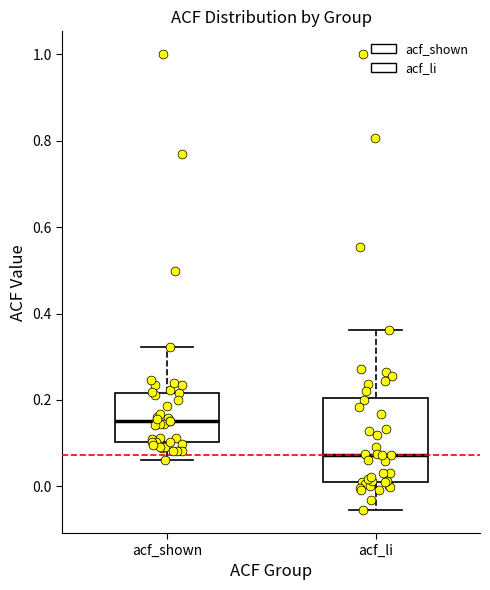

Reading left to right, transcribe this box plot: for each box, give where its median line is, the range the box spans, and where its two whiskers end, as read against the y-axis. The values are not printed on the chart, so give them approximately, as read against the axis.

acf_shown: median 0.16, box 0.10 to 0.22, whiskers 0.06 to 0.32
acf_li: median 0.08, box 0.02 to 0.20, whiskers -0.06 to 0.36